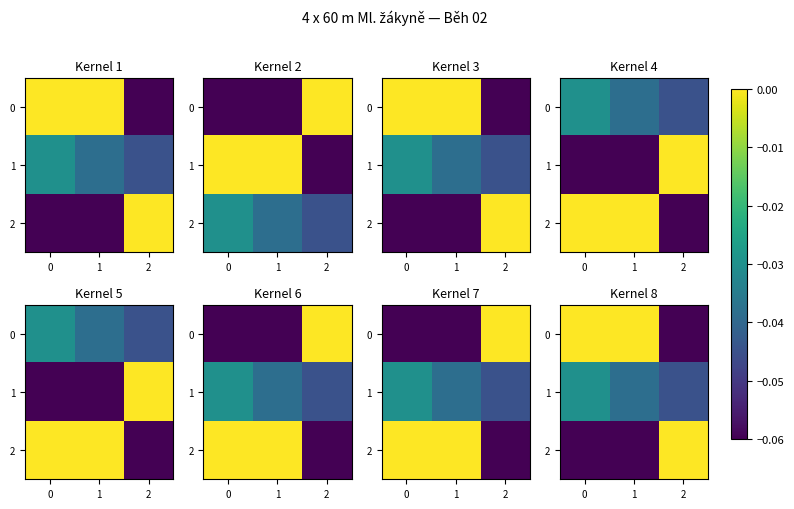

Is the value of row_2 at 2 greater than the value of row_0 at 2?

Yes